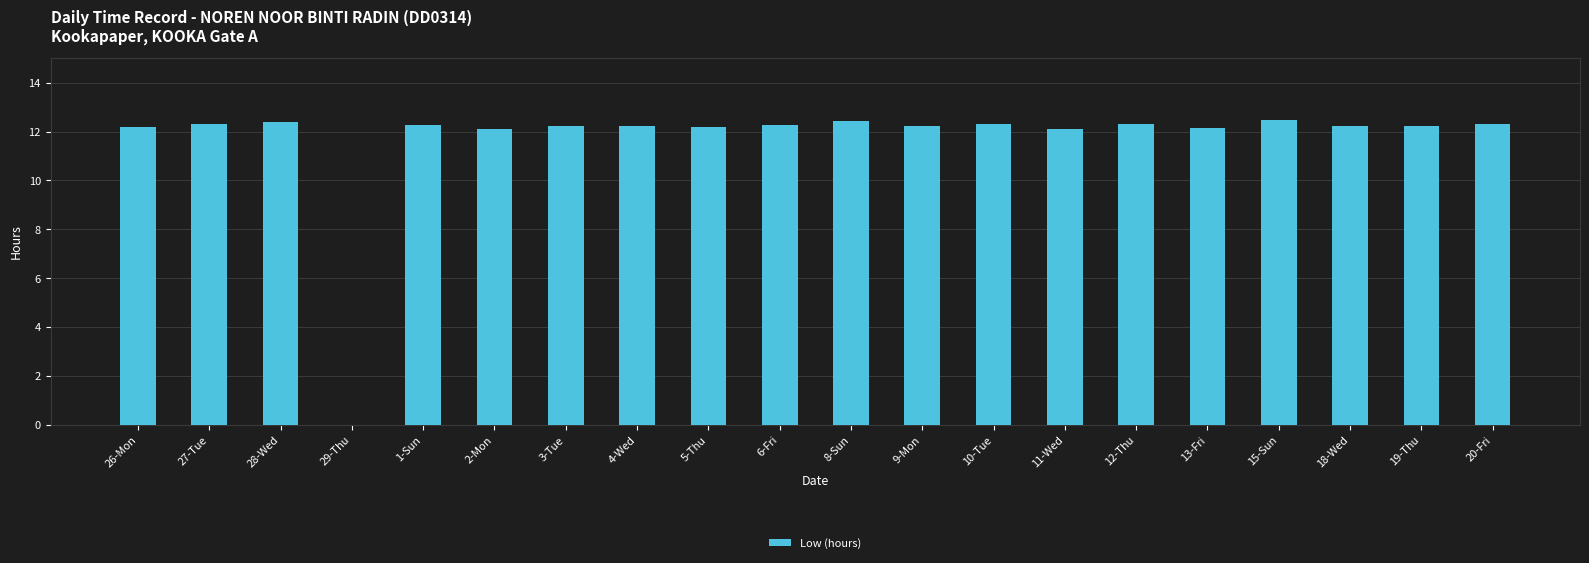

Approximately how many times larger is the value at 20-Fri compared to 9-Mon?

1.0